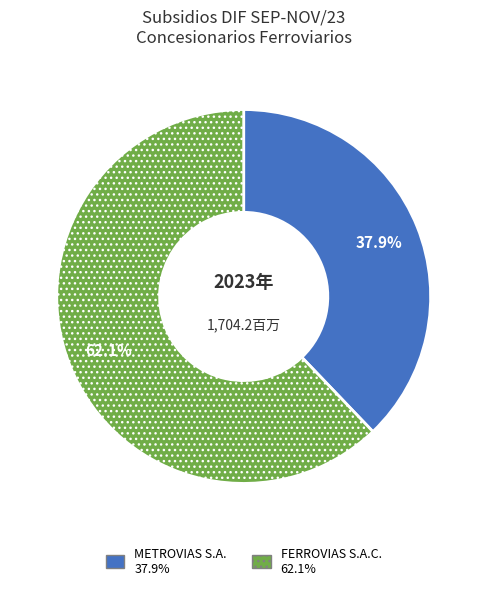

Combined, do FERROVIAS S.A.C. and METROVIAS S.A. account for over 50%?

Yes